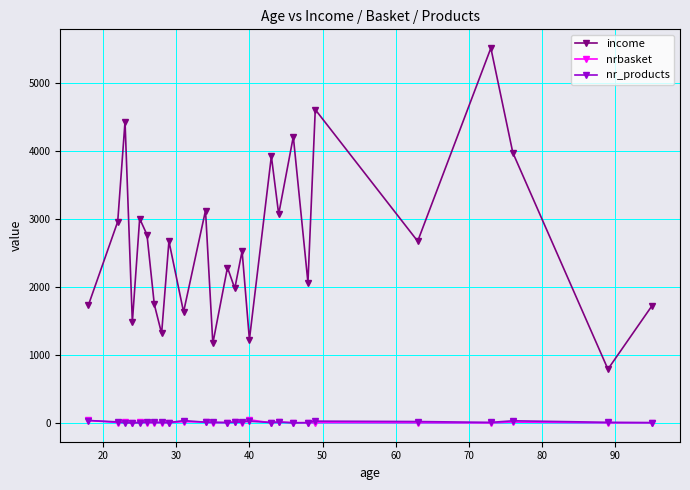

In income, how many points are higher than both neighbors (excluding endpoints)?

10